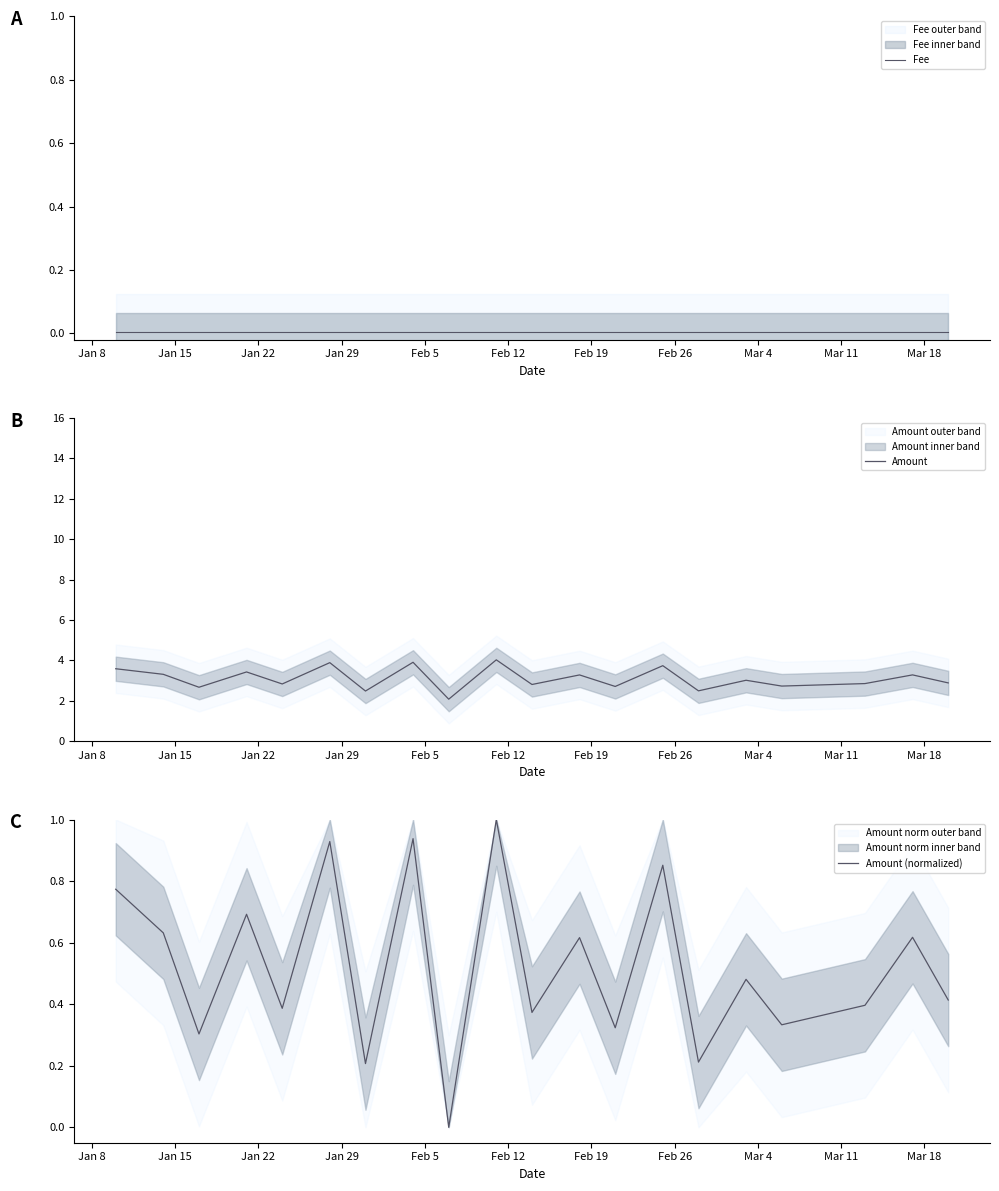

What is the label of the 3rd point from the left?

Jan 22